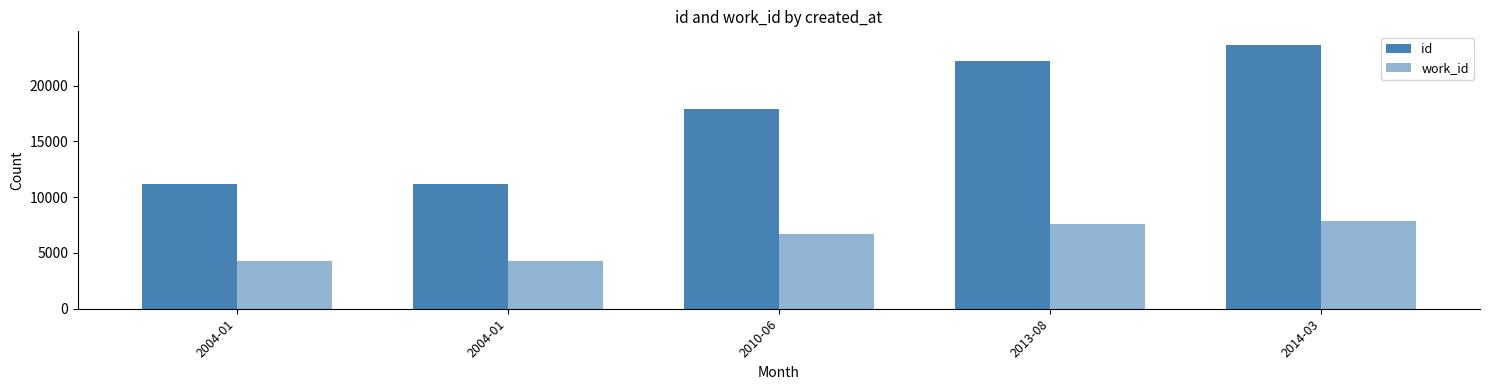

At how many categories does at least one series exceed 6613?

5